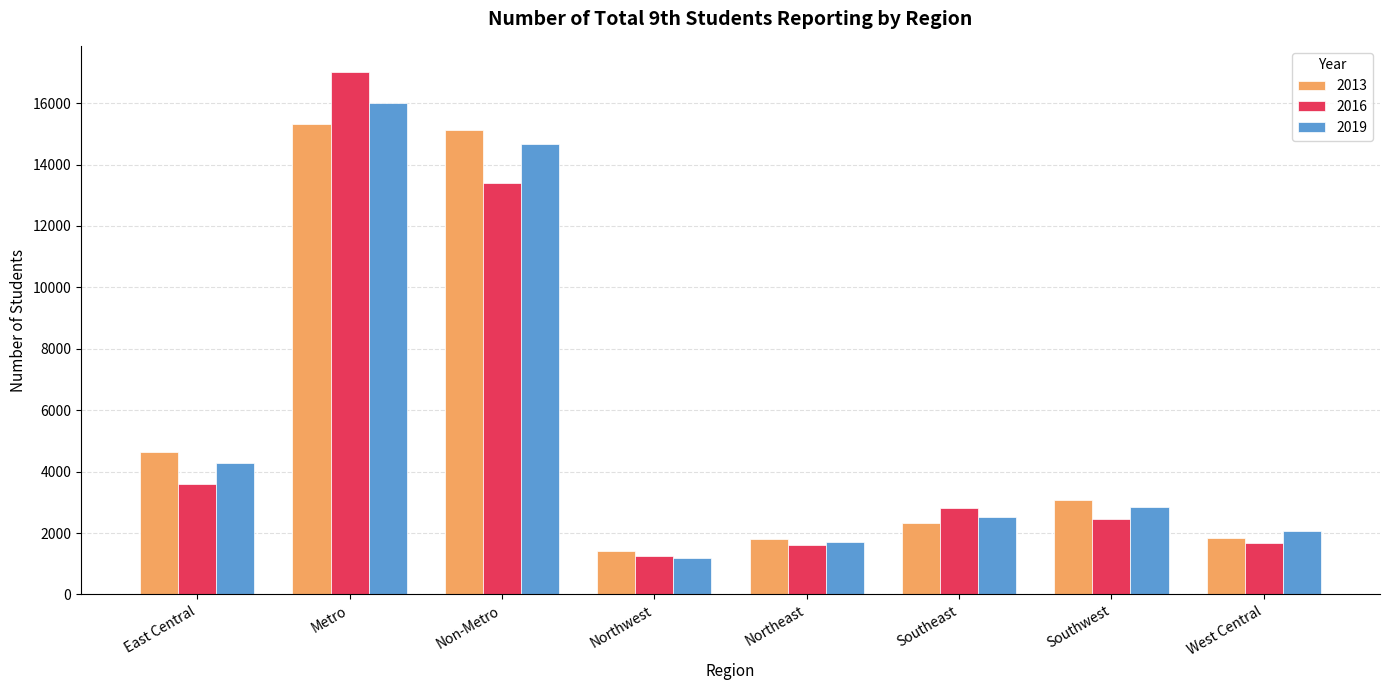

What is the spread (max minus min) of values at Northwest?

228